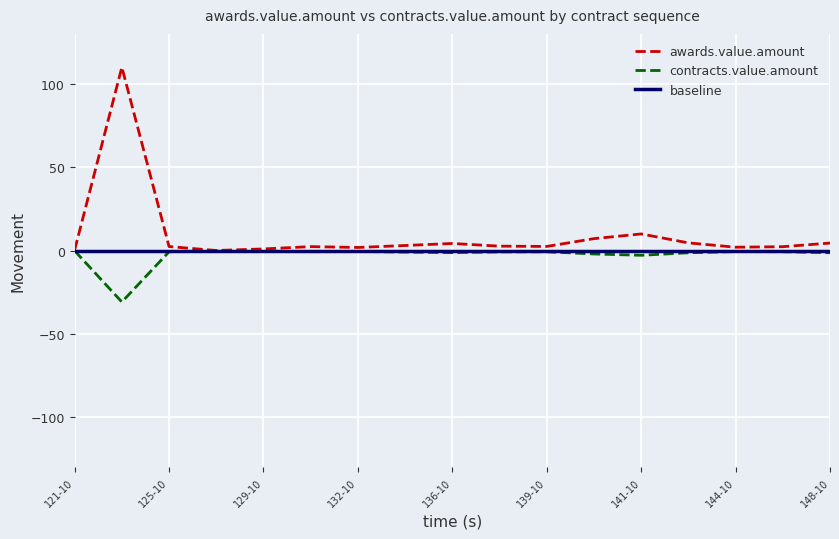

Which series has the largest range (max minus min)?

awards.value.amount